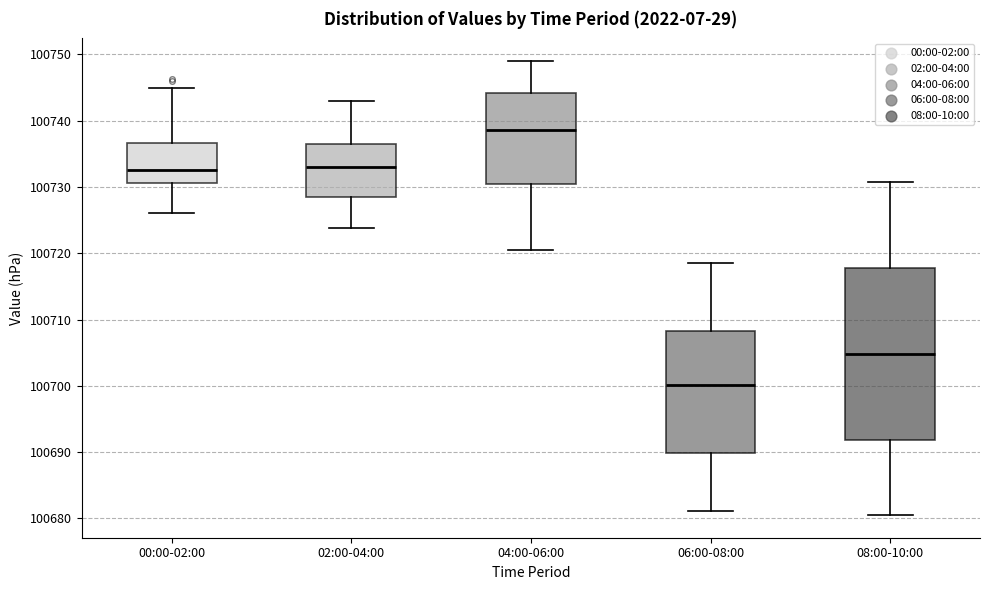

Reading left to right, read every box against the y-axis: the position of its median line, the range the box covers, and the ends of its whiskers. The values are not printed on the chart, so give them approximately, as read against the axis.

00:00-02:00: median 100733, box 100731 to 100737, whiskers 100726 to 100745
02:00-04:00: median 100733, box 100728 to 100737, whiskers 100724 to 100743
04:00-06:00: median 100739, box 100730 to 100744, whiskers 100721 to 100749
06:00-08:00: median 100700, box 100690 to 100708, whiskers 100681 to 100719
08:00-10:00: median 100705, box 100692 to 100718, whiskers 100681 to 100731